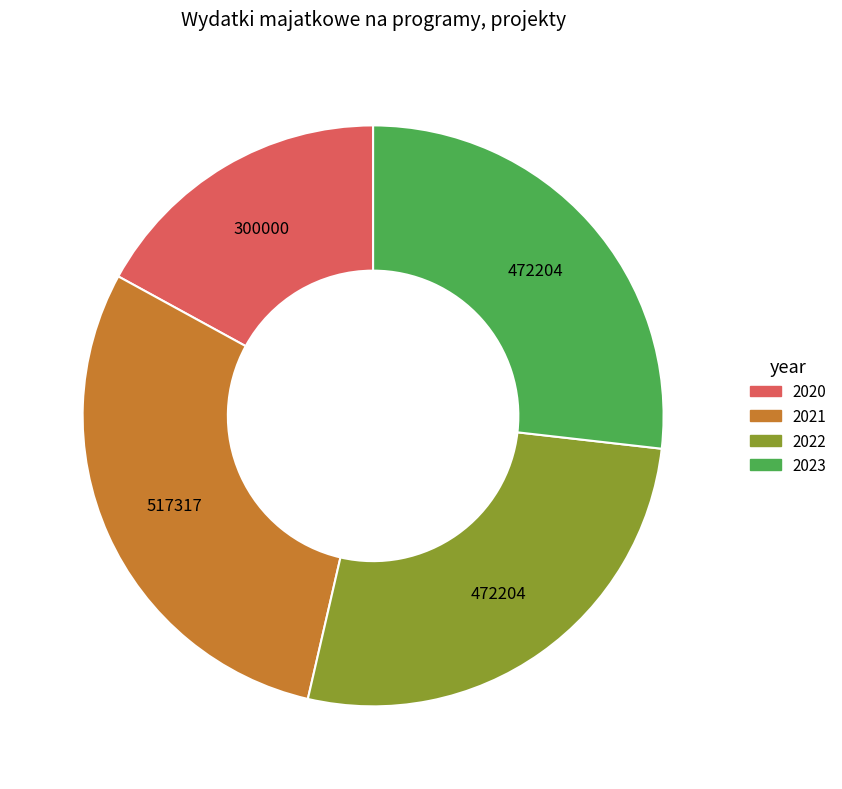

What is the largest slice in the pie chart?

2021